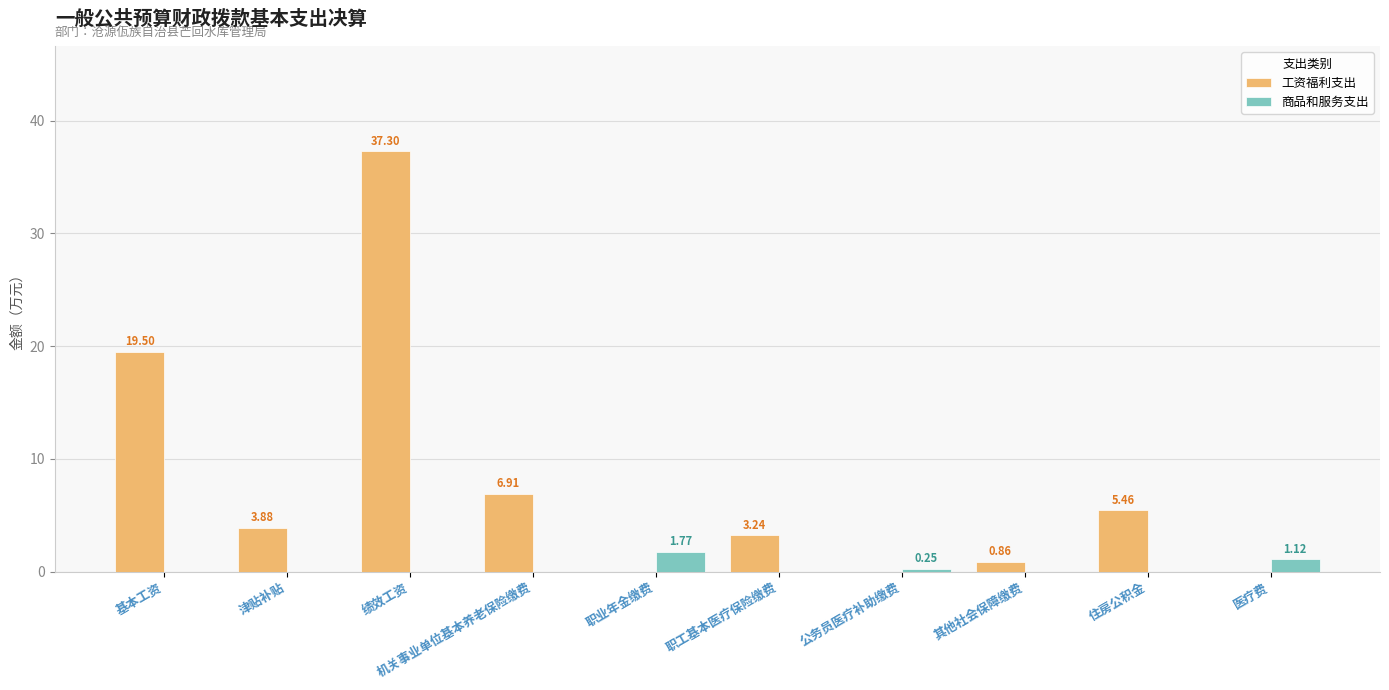

Which series has the largest total across all categories?

工资福利支出